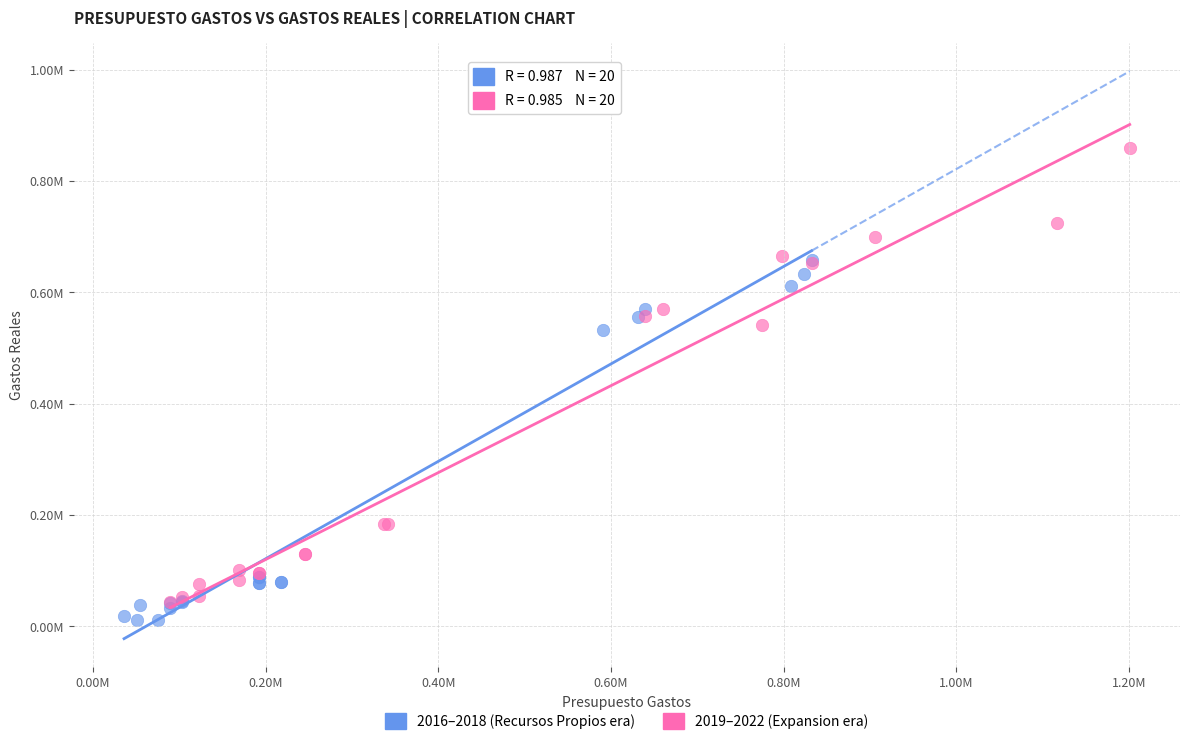

Which series reaches the minimum Y coordinate?

2016–2018 (Recursos Propios era)